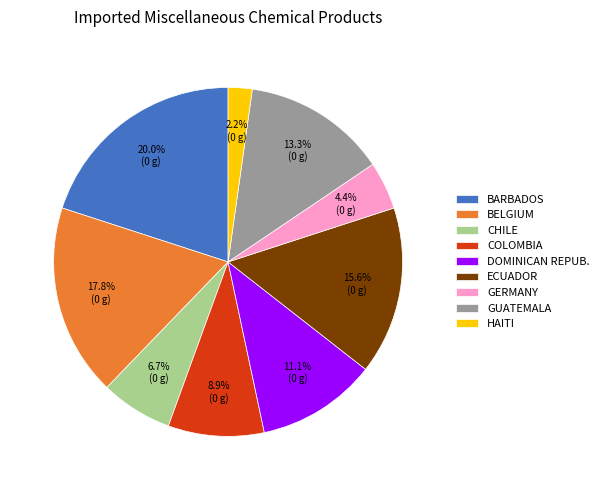

Rank the categories by value from highest to lowest.

BARBADOS, BELGIUM, ECUADOR, GUATEMALA, DOMINICAN REPUB., COLOMBIA, CHILE, GERMANY, HAITI